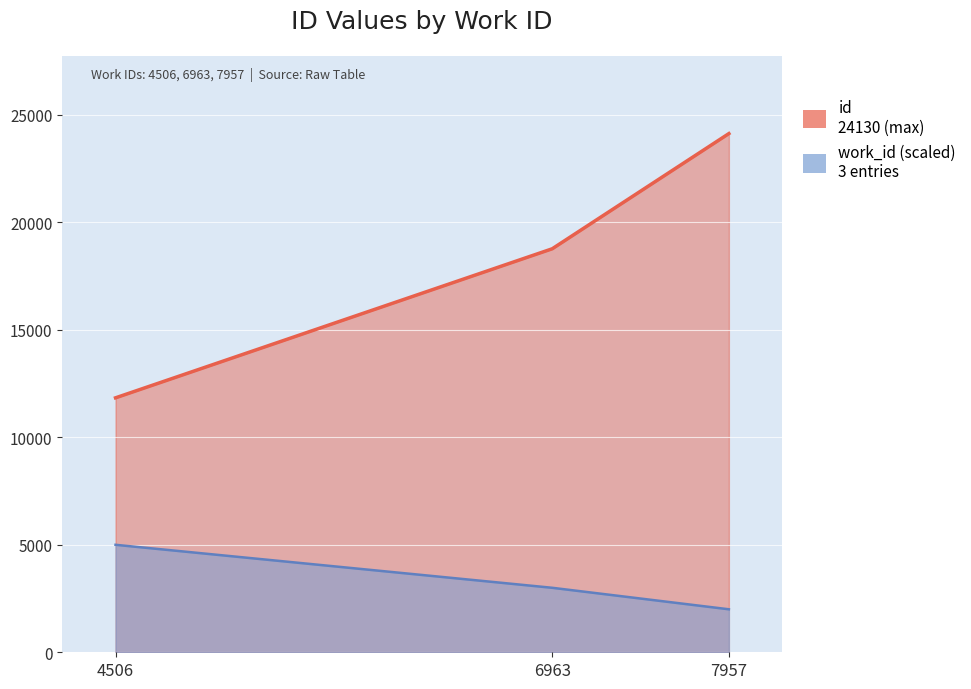

What is the maximum value shown in the chart?

24130